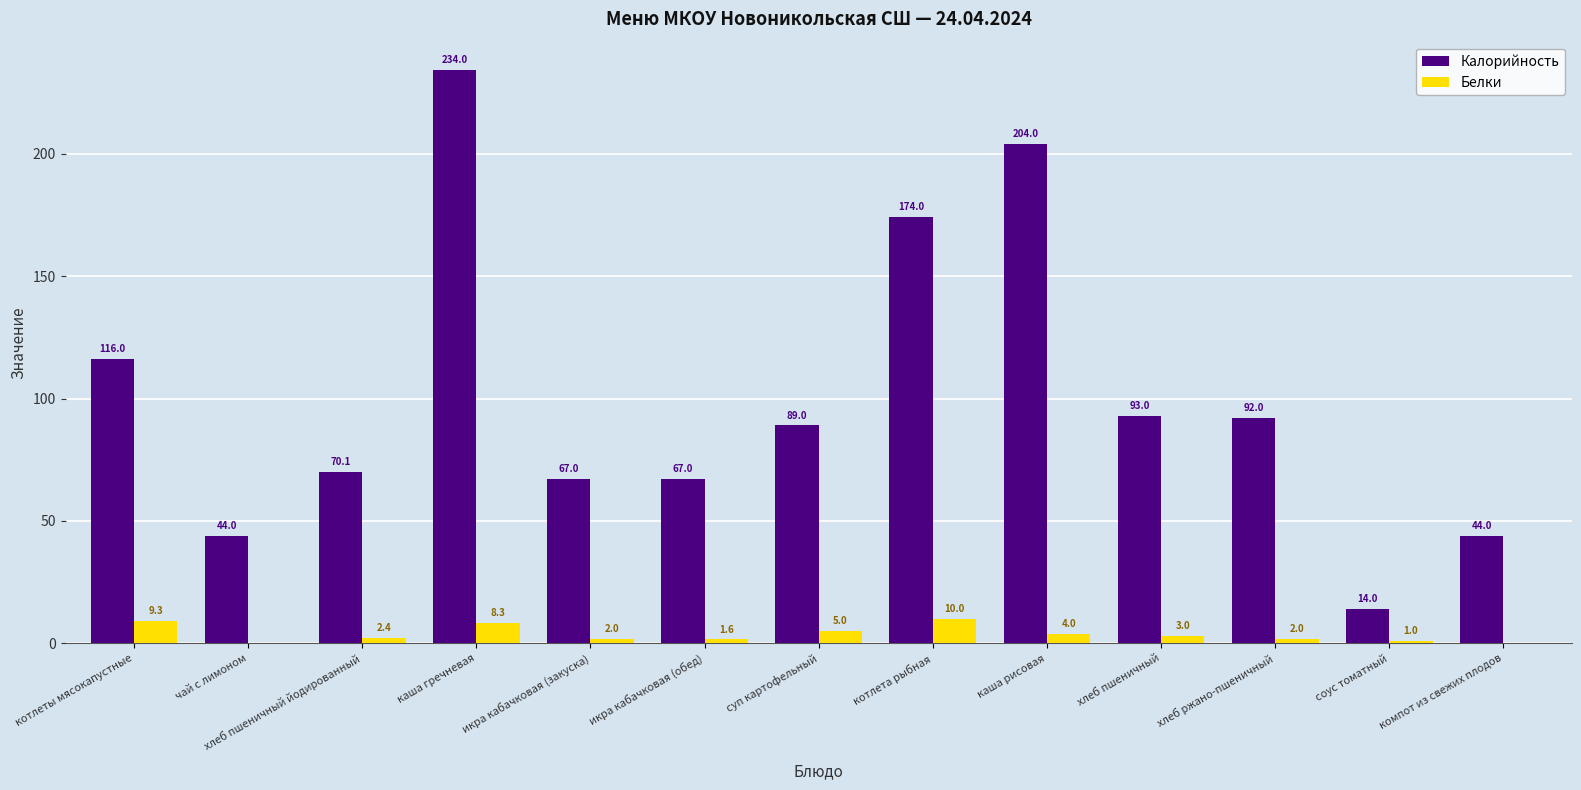

True or false: Калорийность has a value of 44.0 at компот из свежих плодов.

True